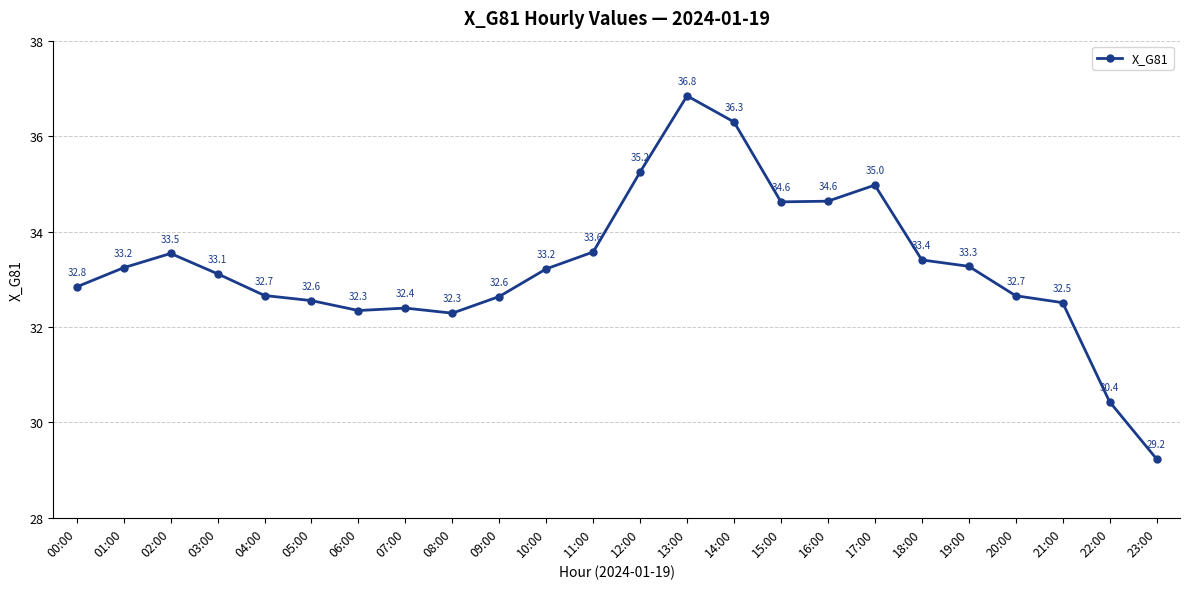

True or false: the data shows 54.9 at 08:00.

False